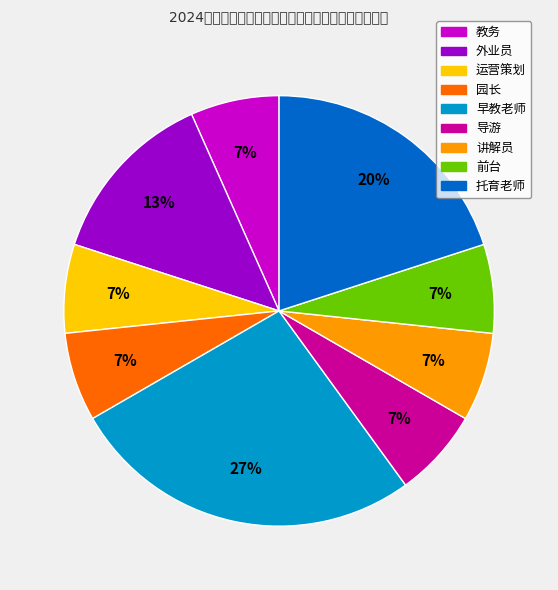

Is it true that 运营策划 is 7% of the pie?

True